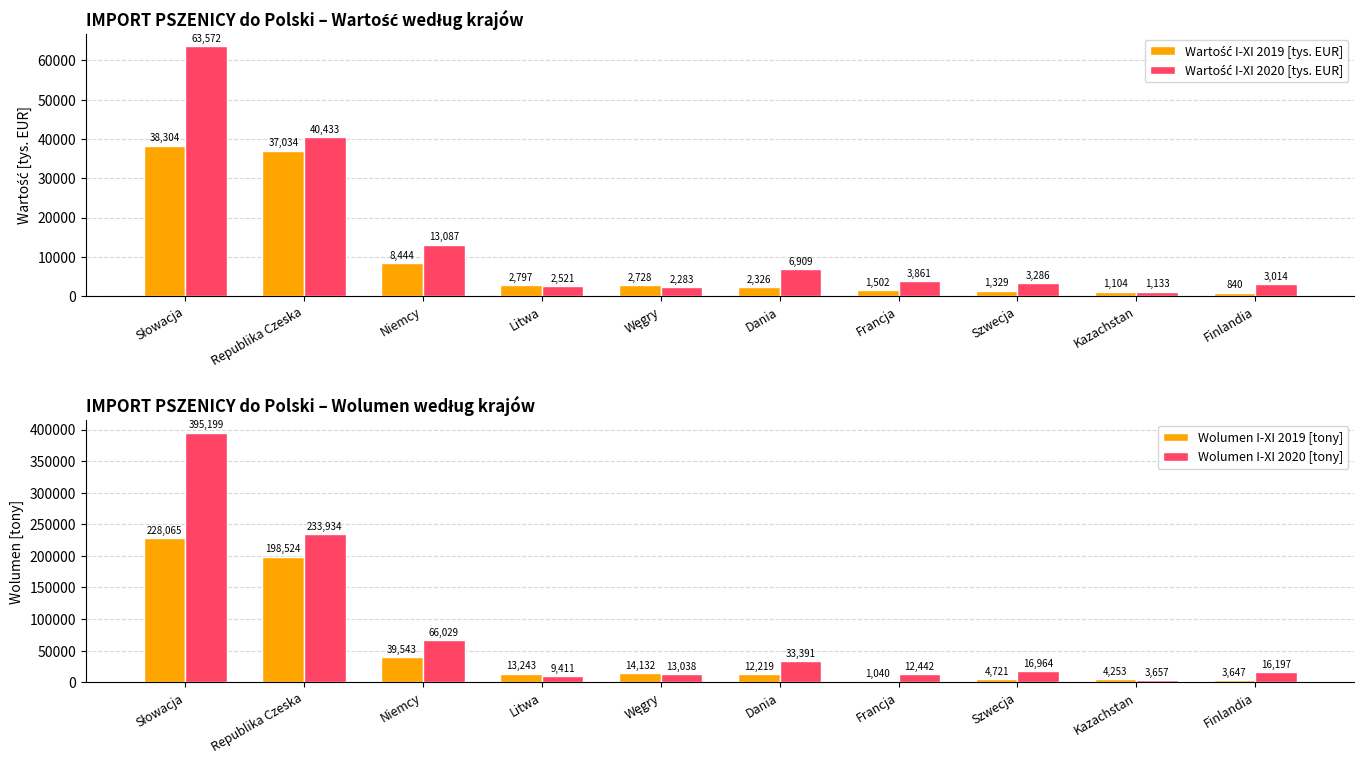

Which category has the lowest value across all series?

Finlandia